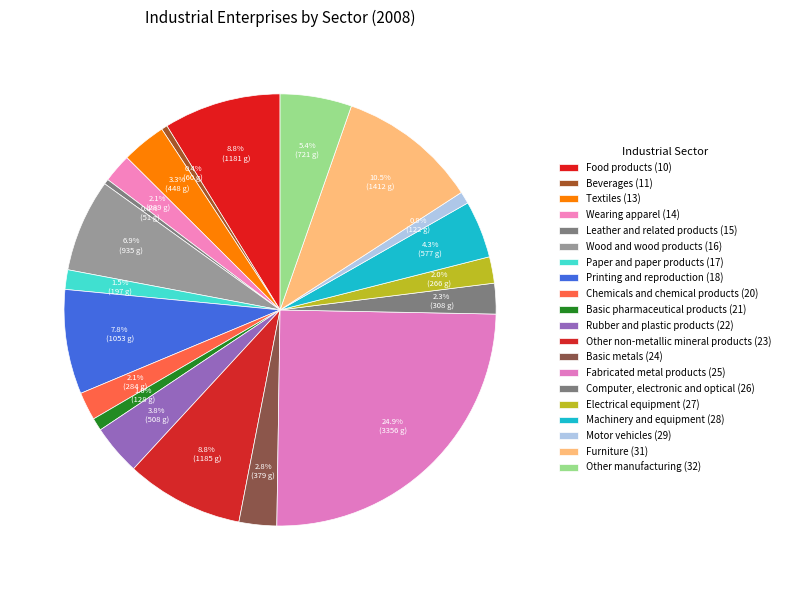

What is the change in value from Wearing apparel (14) to Wood and wood products (16)?

+646